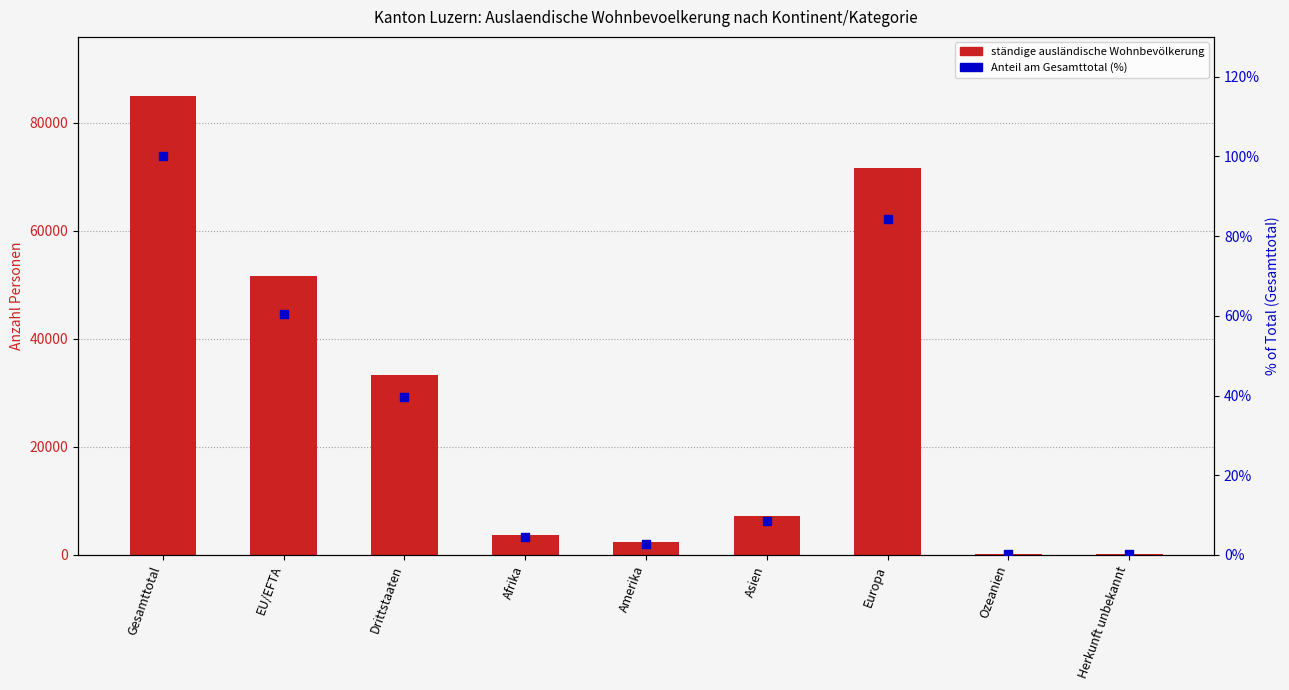

Is the value of Total (% of max) at Europa greater than the value of Kurzaufenthalter (L) at Amerika?

Yes